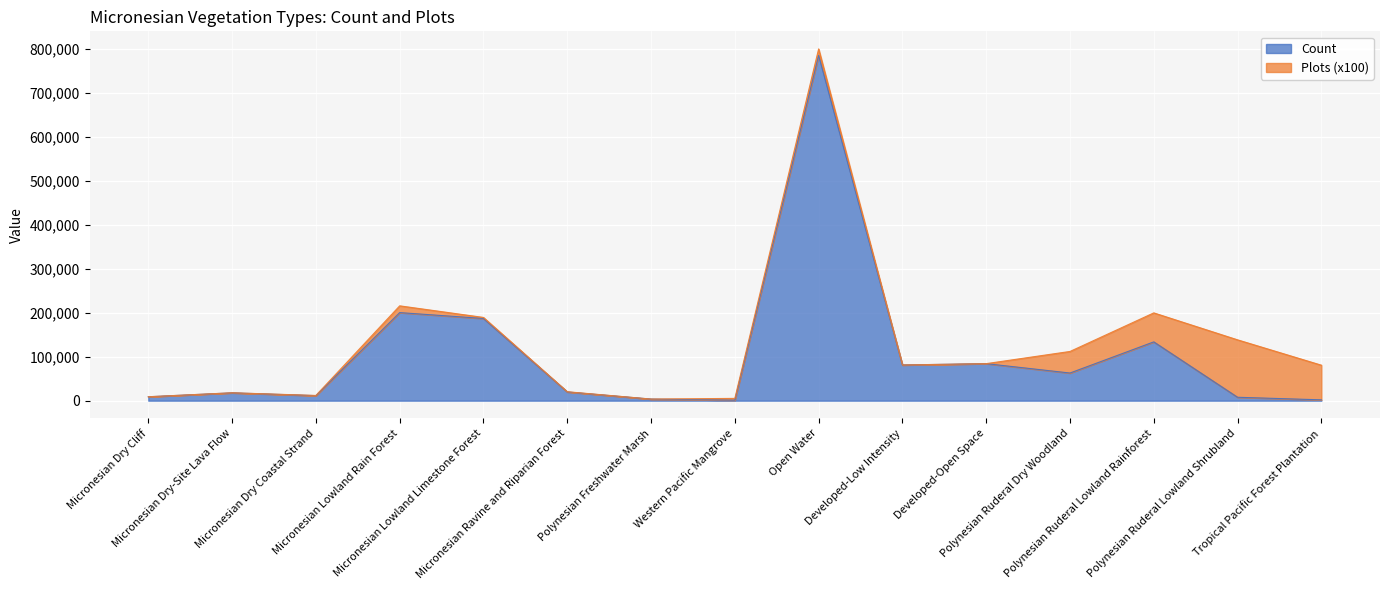

How many interior local valleys (lower than both neighbors) does the data have?

4